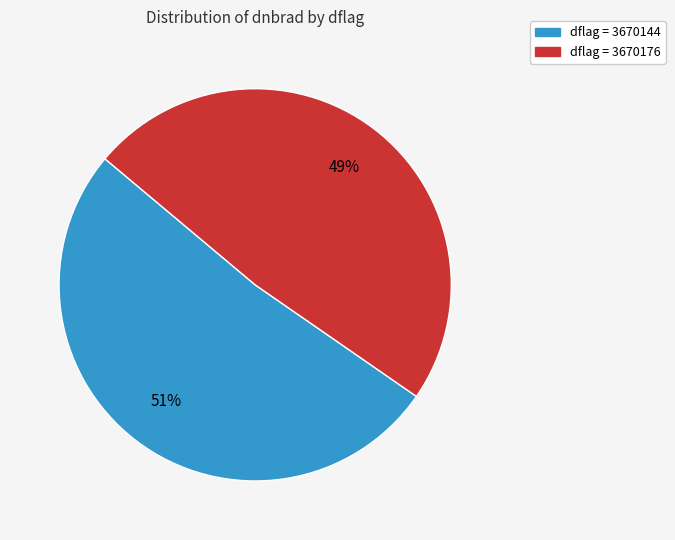

How many slices are in this pie chart?

2